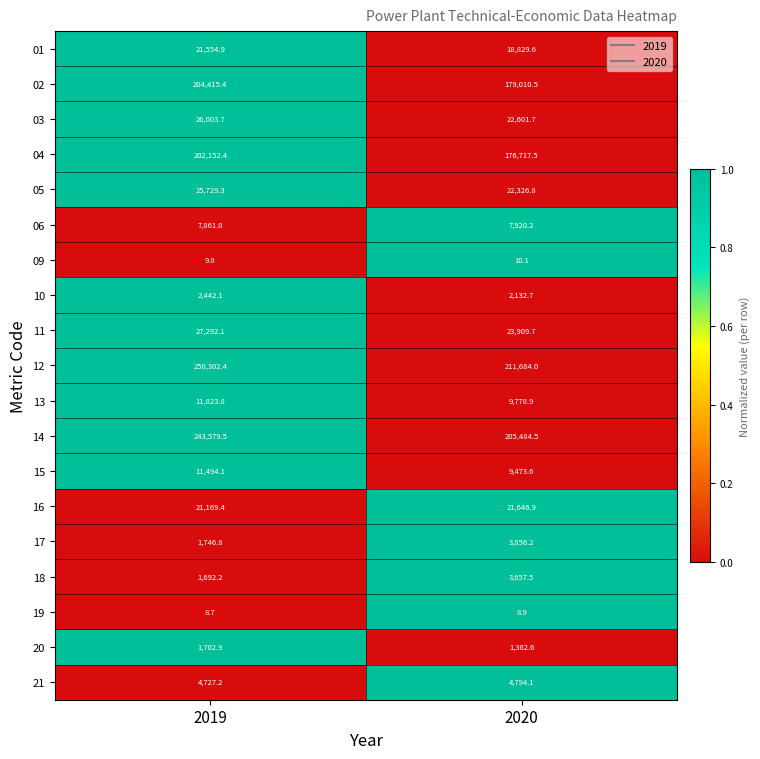

What is the sum of the 03 values at 2020 and 2019?

48605.4